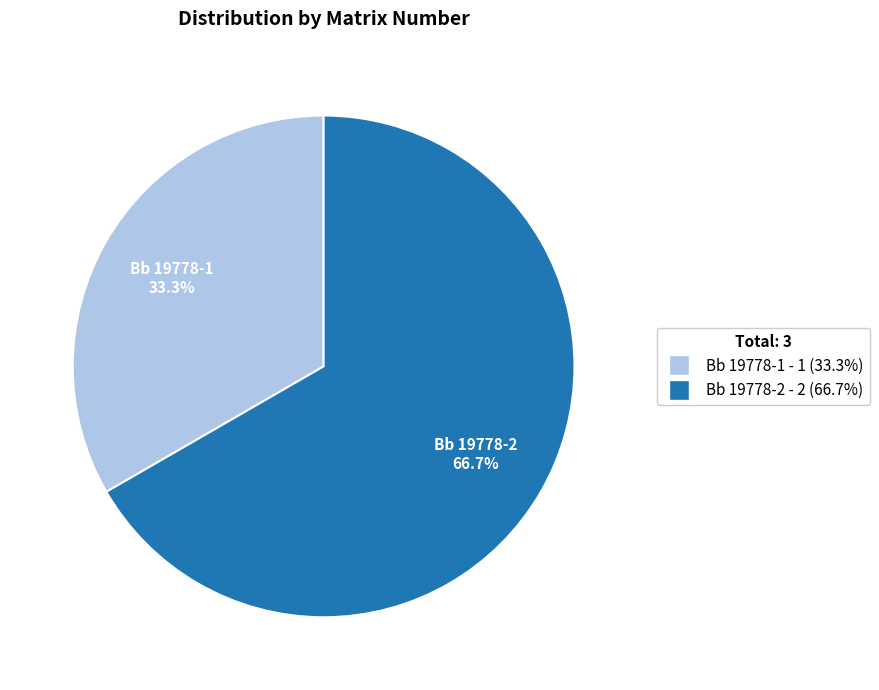

Rank the categories by value from lowest to highest.

Bb 19778-1, Bb 19778-2